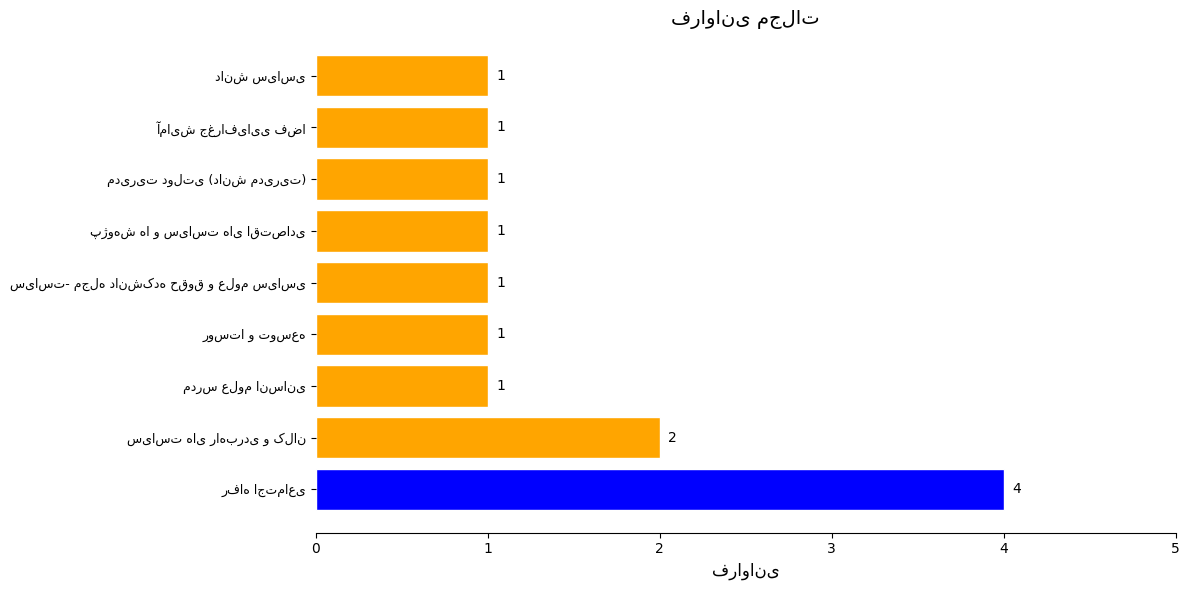

What is the sum of all values?

13